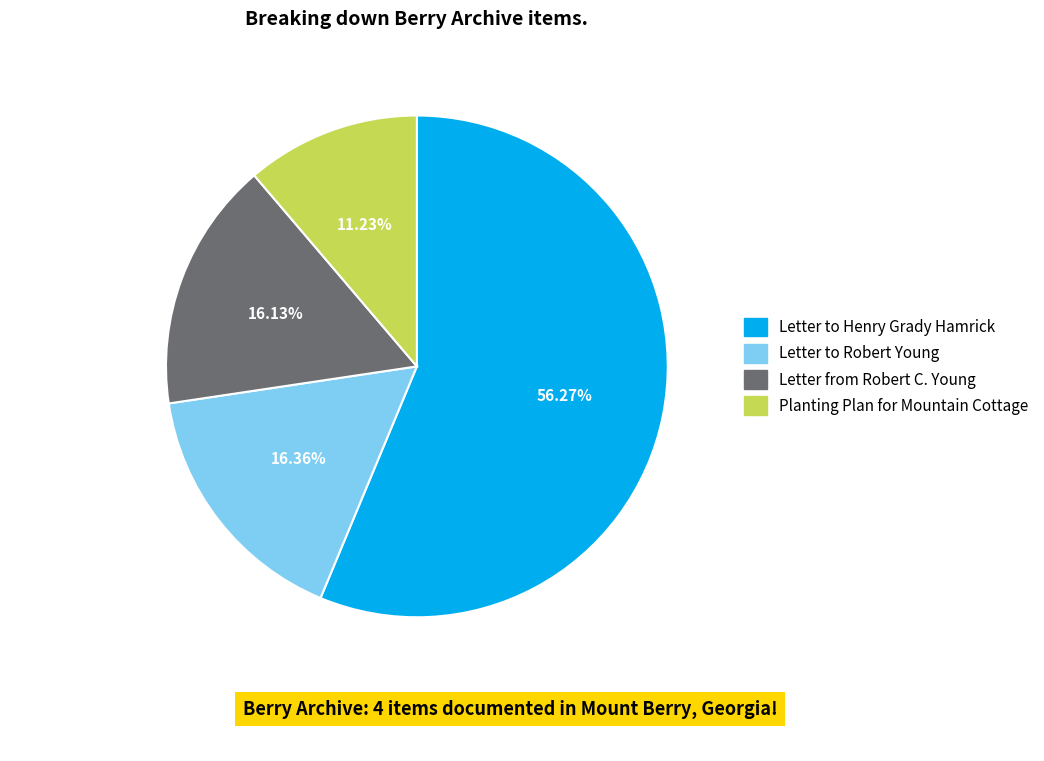

Which category has the biggest portion of the pie?

Letter to Henry Grady Hamrick